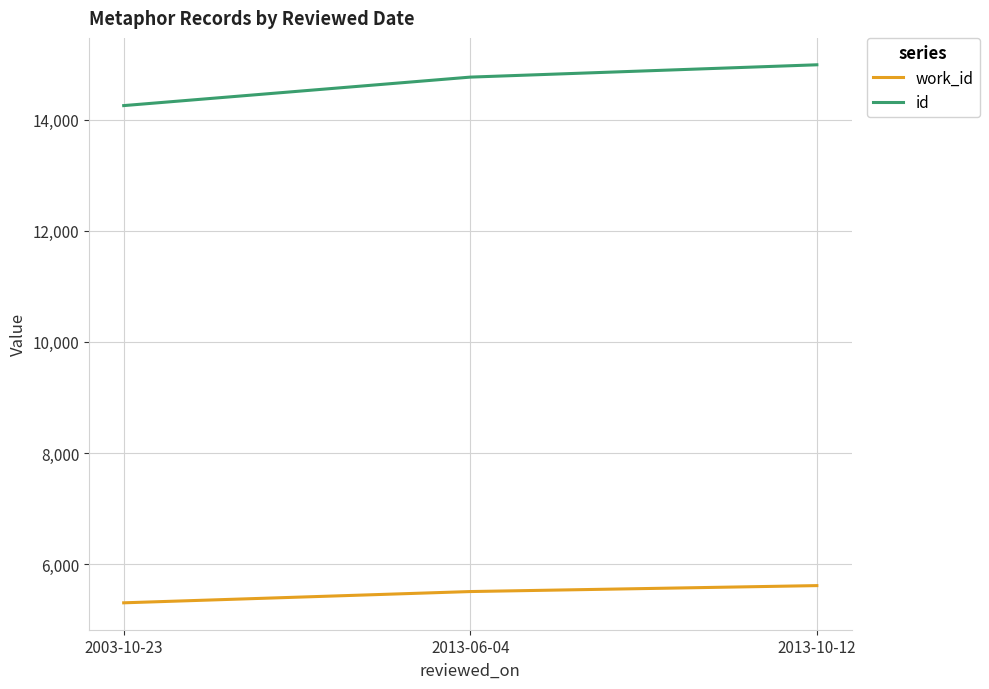

How many categories are shown in the chart?

3